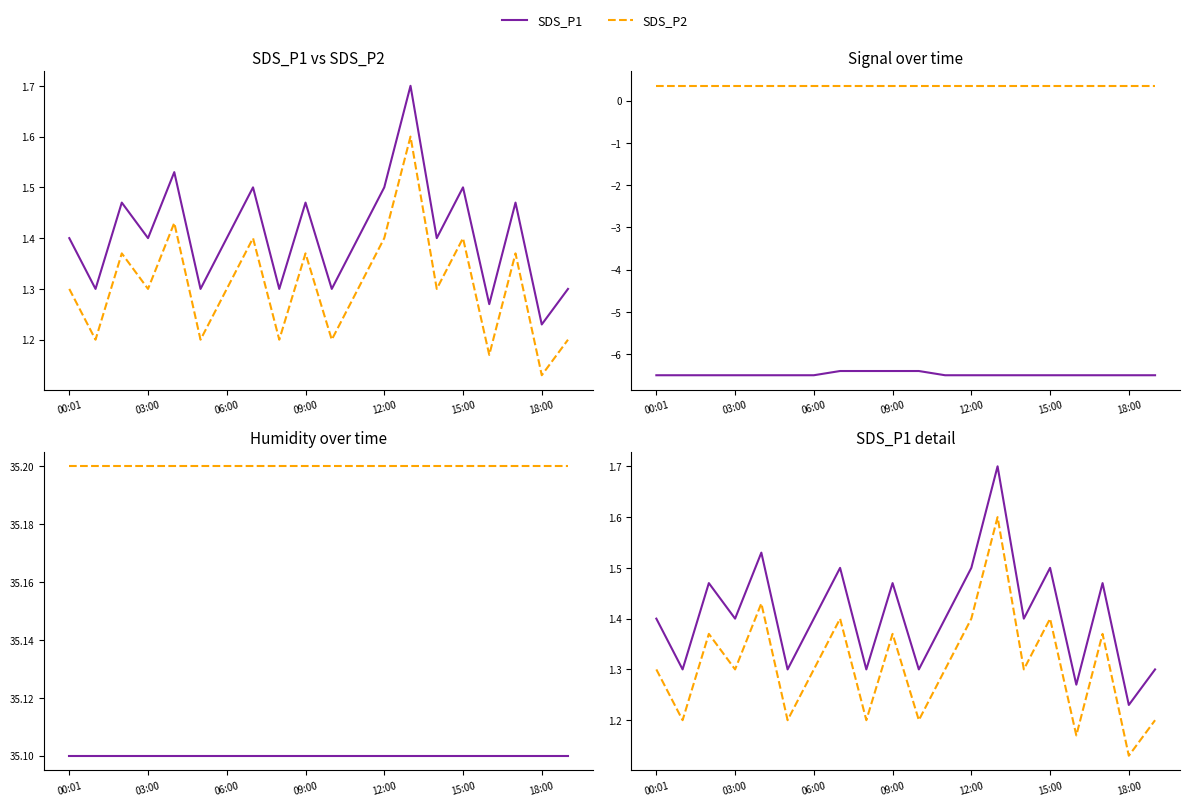

True or false: Signal (scaled) has more than 1 points higher than both neighbors.

False